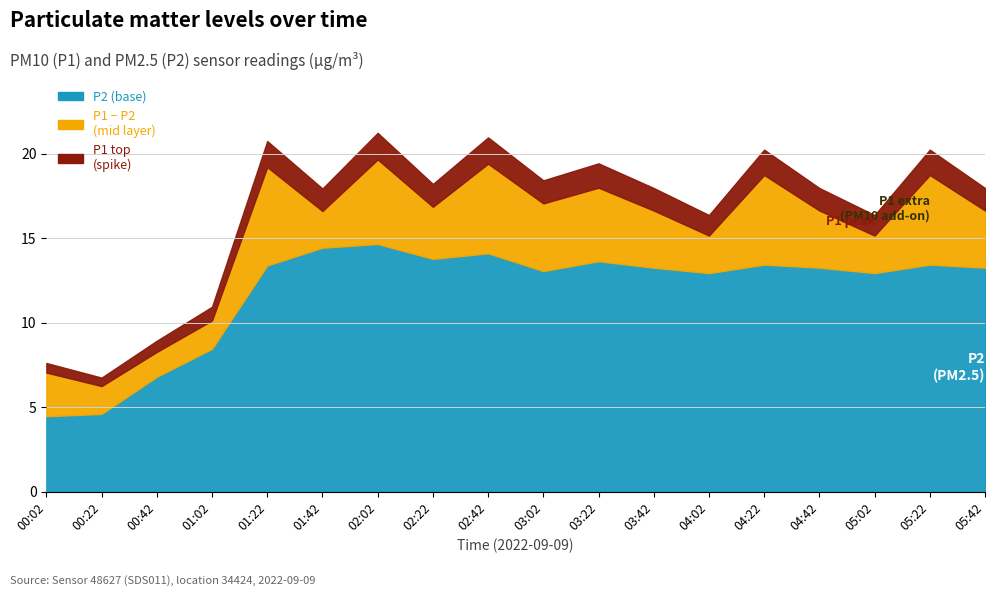

What is the sum of the P2 values at 04:22 and 05:42?

26.7